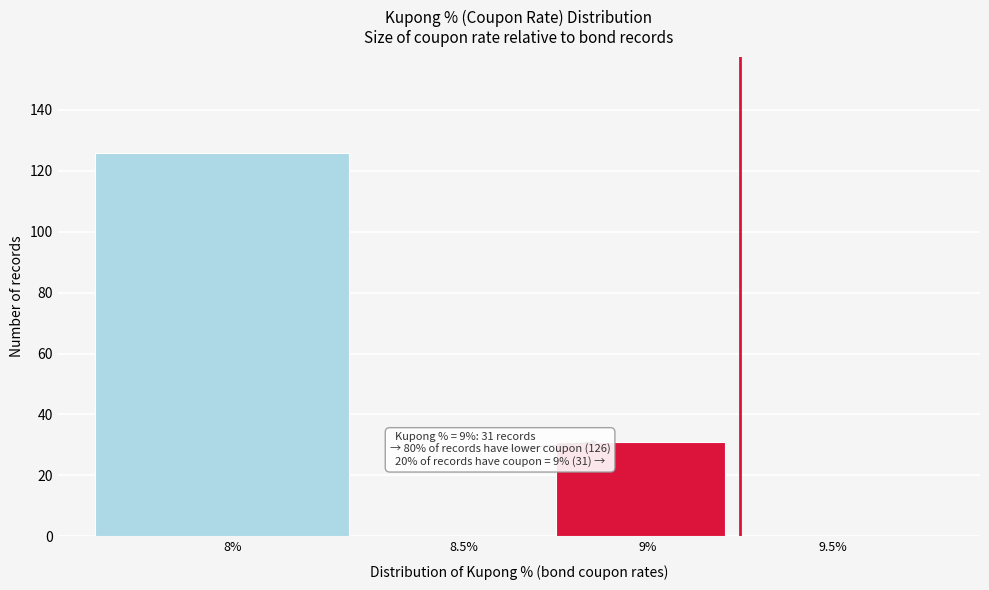

Reading left to right, list all the values displayed in this chart.

8%=126	8.5%=0	9%=31	9.5%=0